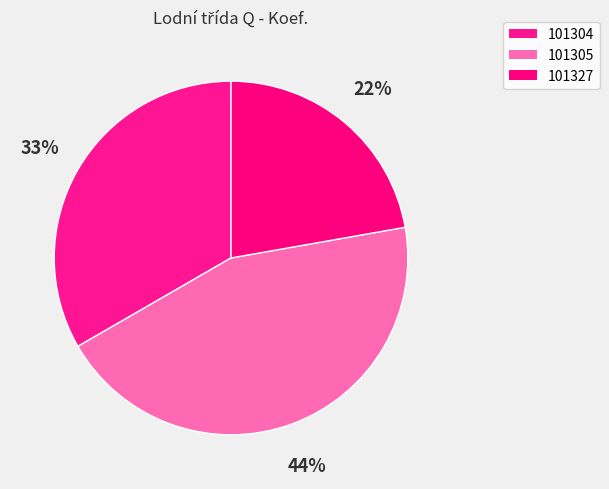

Rank the categories by value from highest to lowest.

101305, 101304, 101327